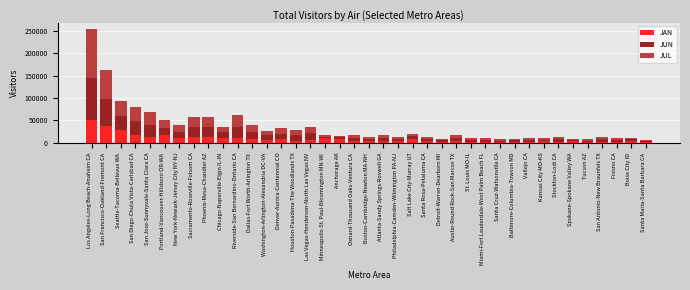

At which category is the sum across all series the highest?

Los Angeles-Long Beach-Anaheim CA